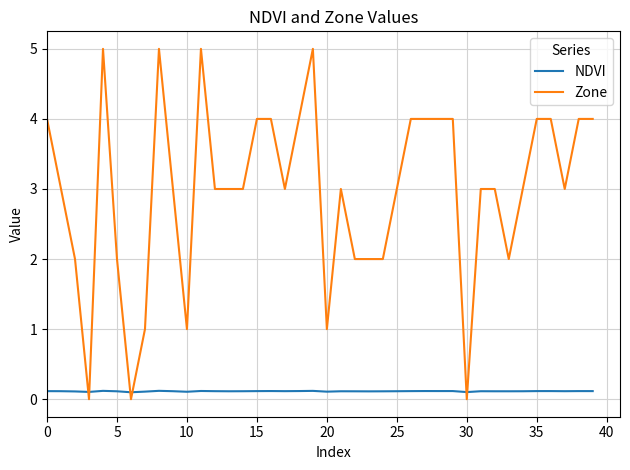

Which series has the largest range (max minus min)?

Zone